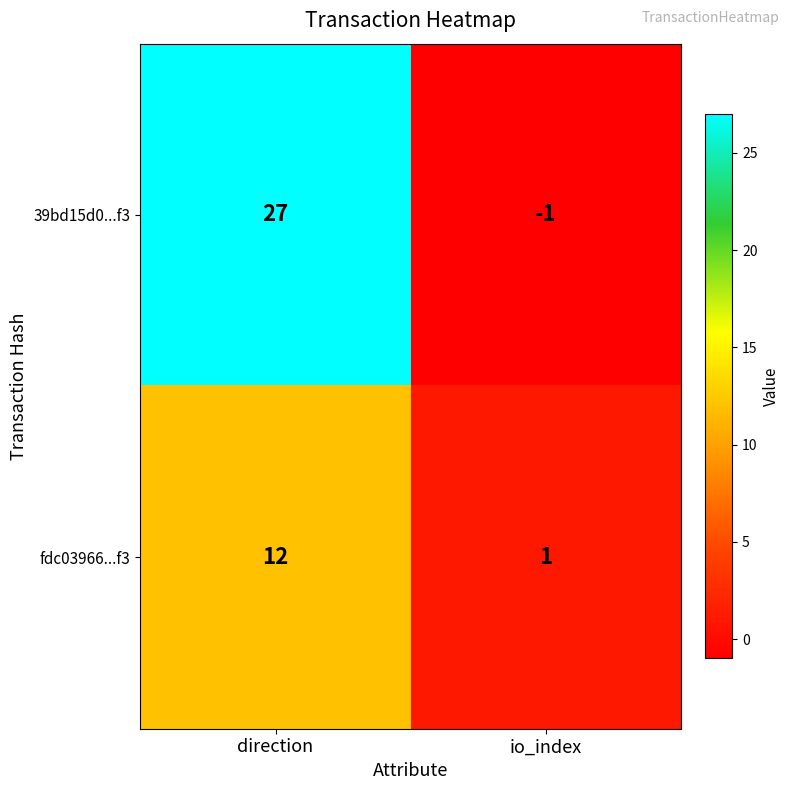

What is the difference between the fdc03966...f3 values at io_index and direction?

11